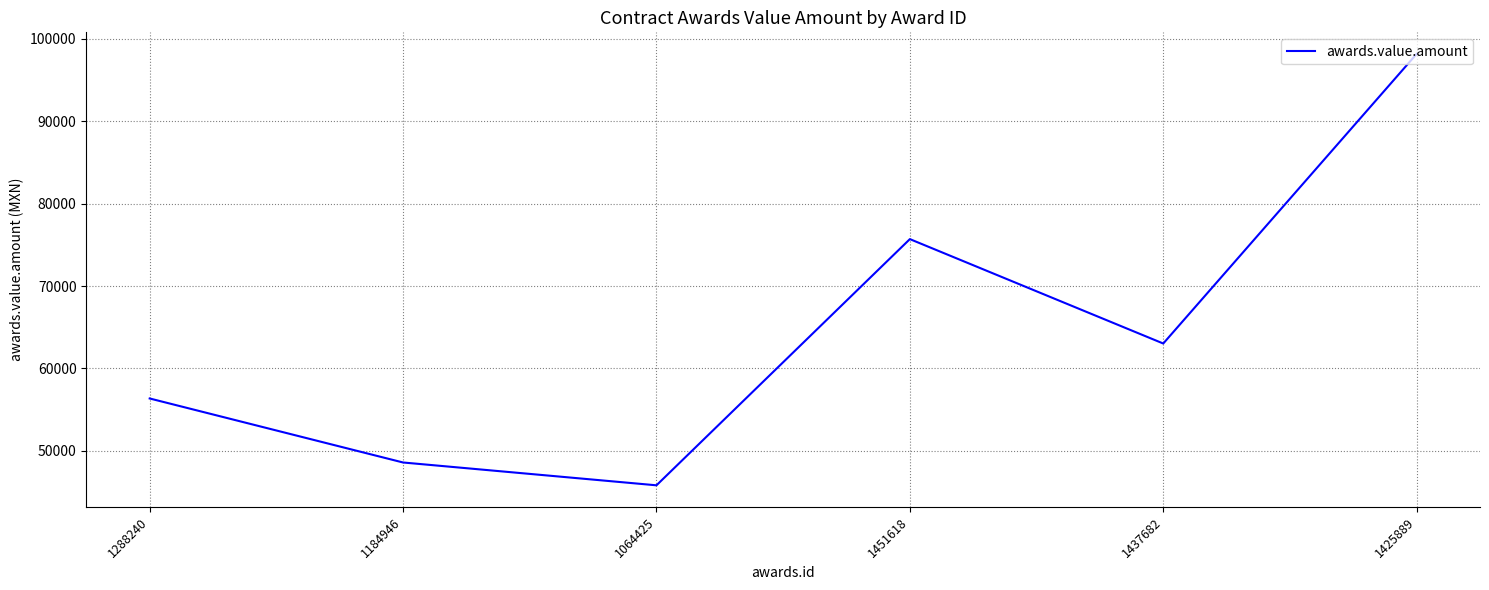

What is the smallest value displayed?

45807.9